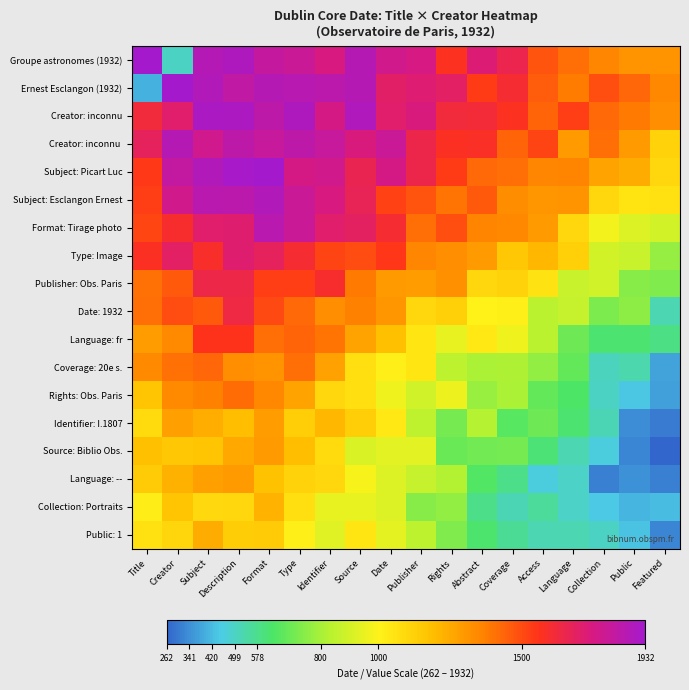

At how many categories does at least one series exceed 1501?

15